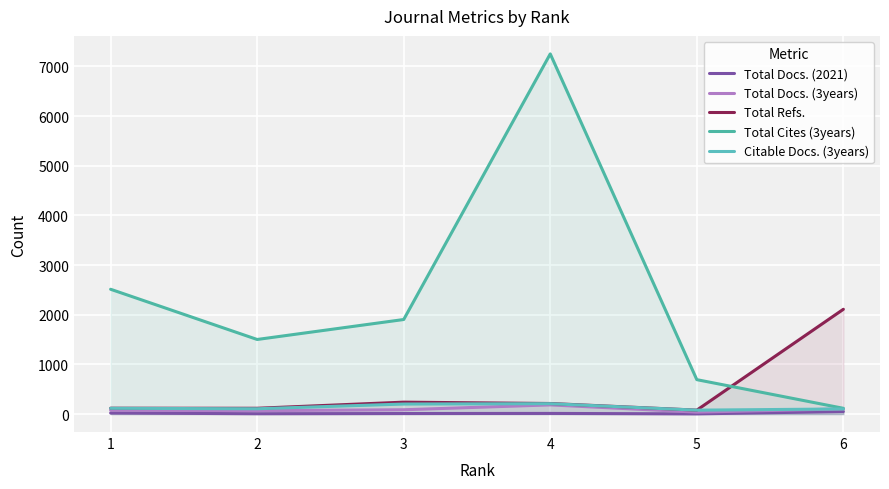

How many interior local peaks does the Total Refs. series have?

1